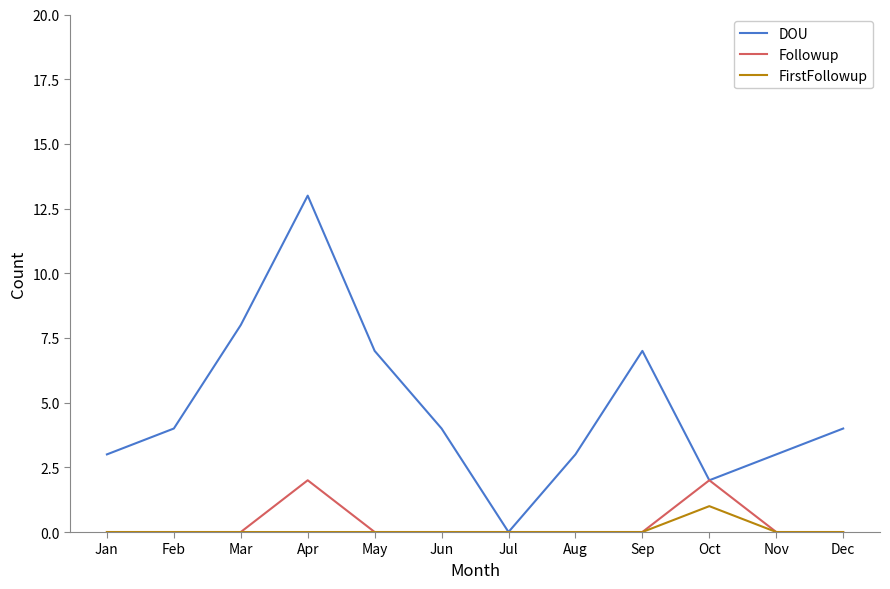

What is the maximum value shown in the chart?

13